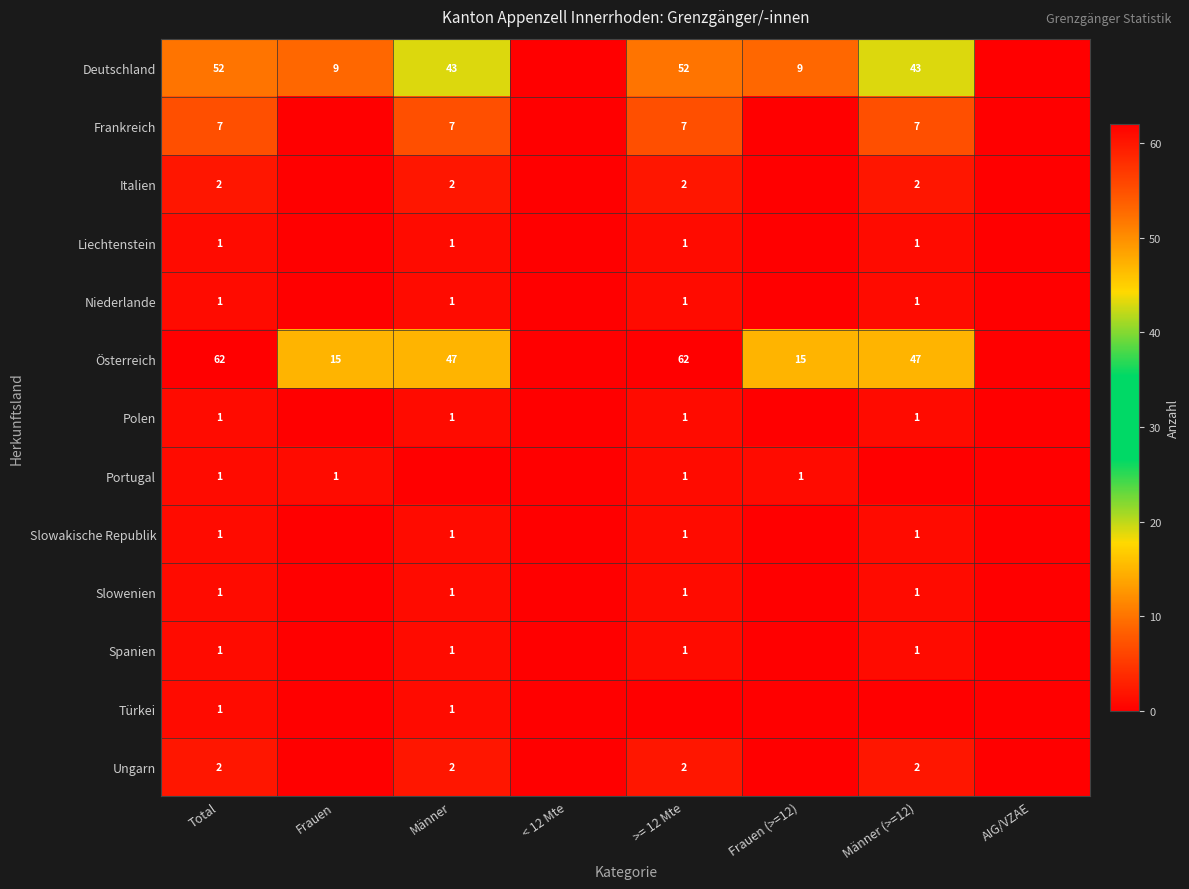

What is the spread (max minus min) of values at Männer?

47